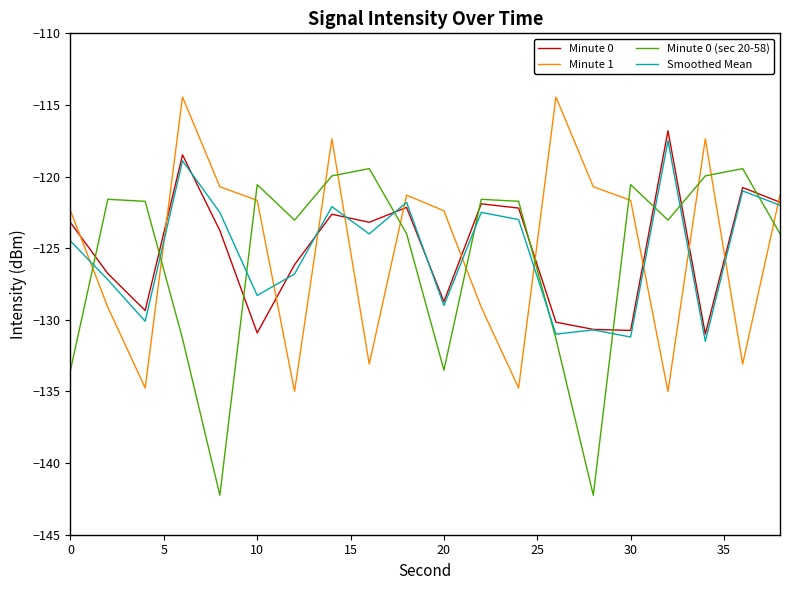

True or false: Minute 1 and Smoothed Mean cross at least once.

True